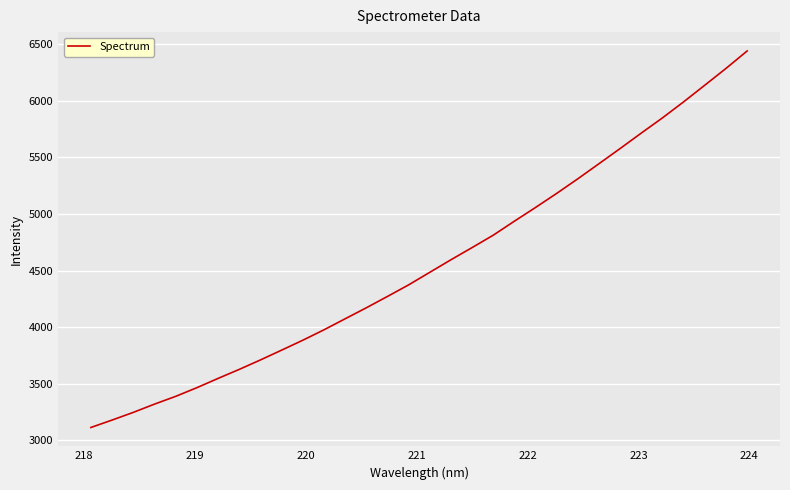

How many values are below 4485?

16